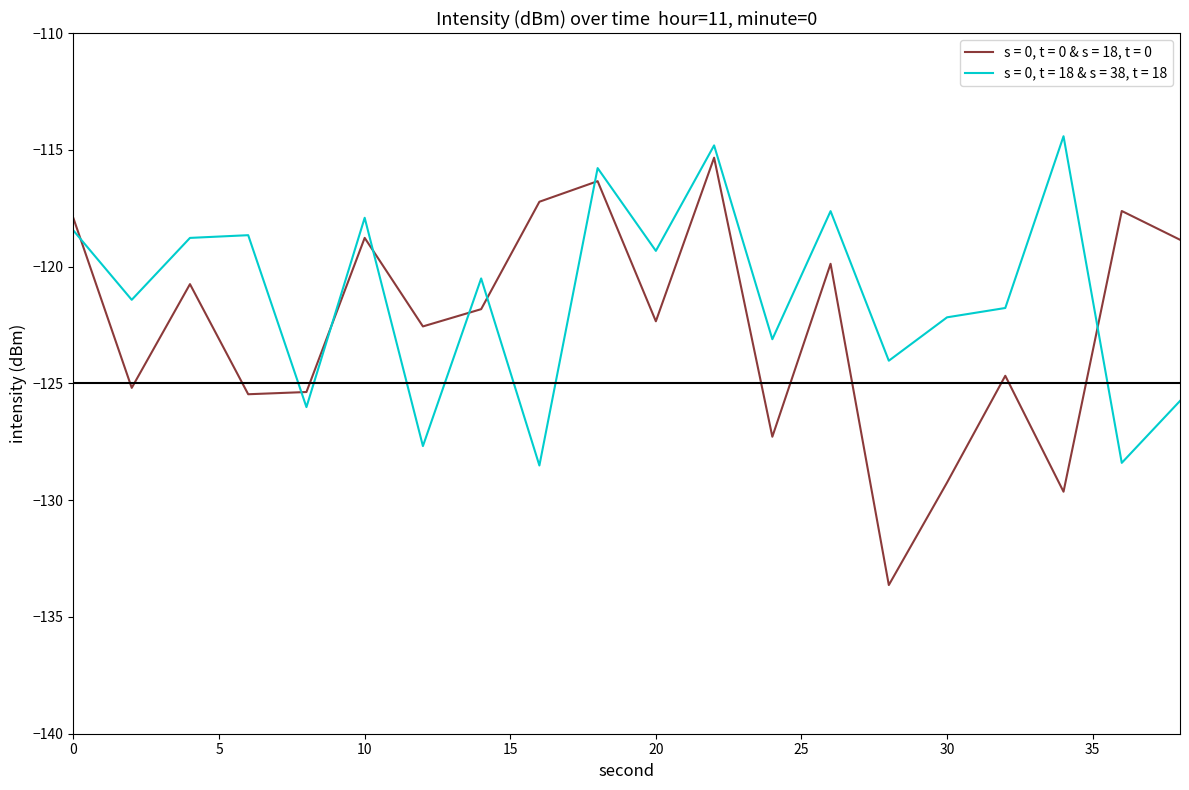

What is the difference between the maximum and minimum values in the s = 0, t = 18 & s = 38, t = 18 series?

14.1